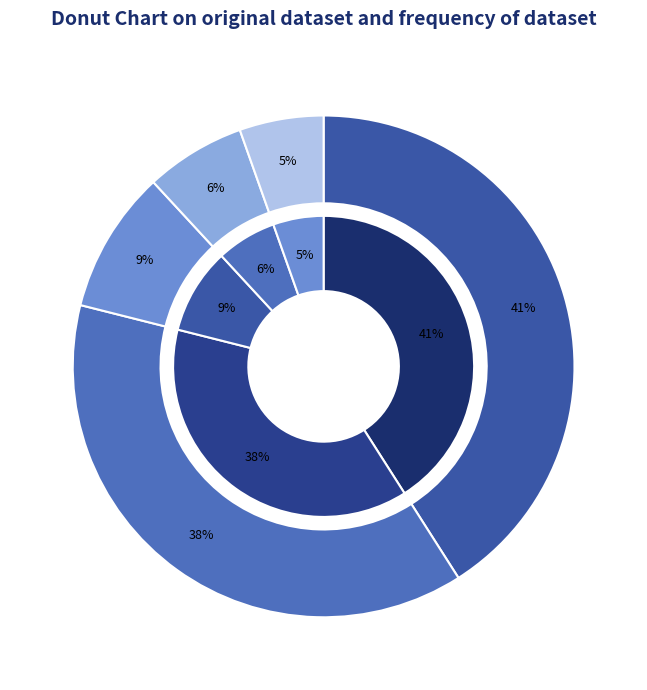

What is the change in value from Instructure Holdings, Inc. to SolarWinds Corporation?

-32.5